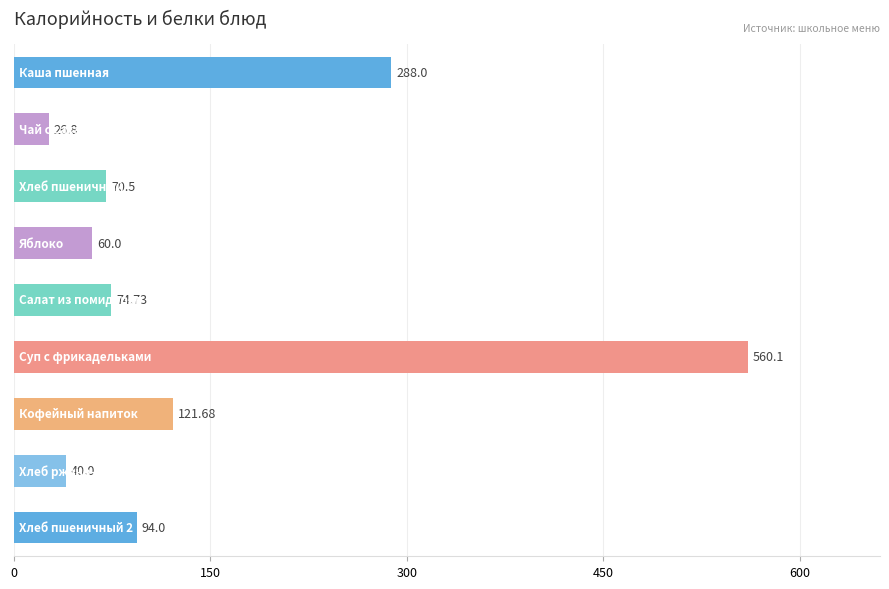

What is the sum of all values?

1335.8